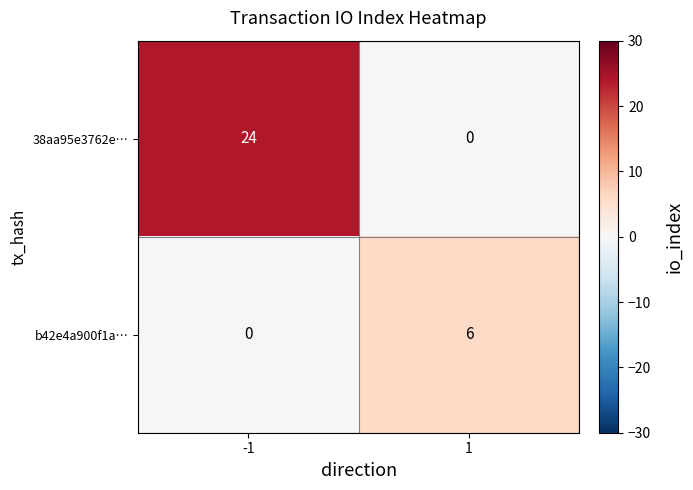

Is it true that 38aa95e3762e… equals 24 at -1?

True